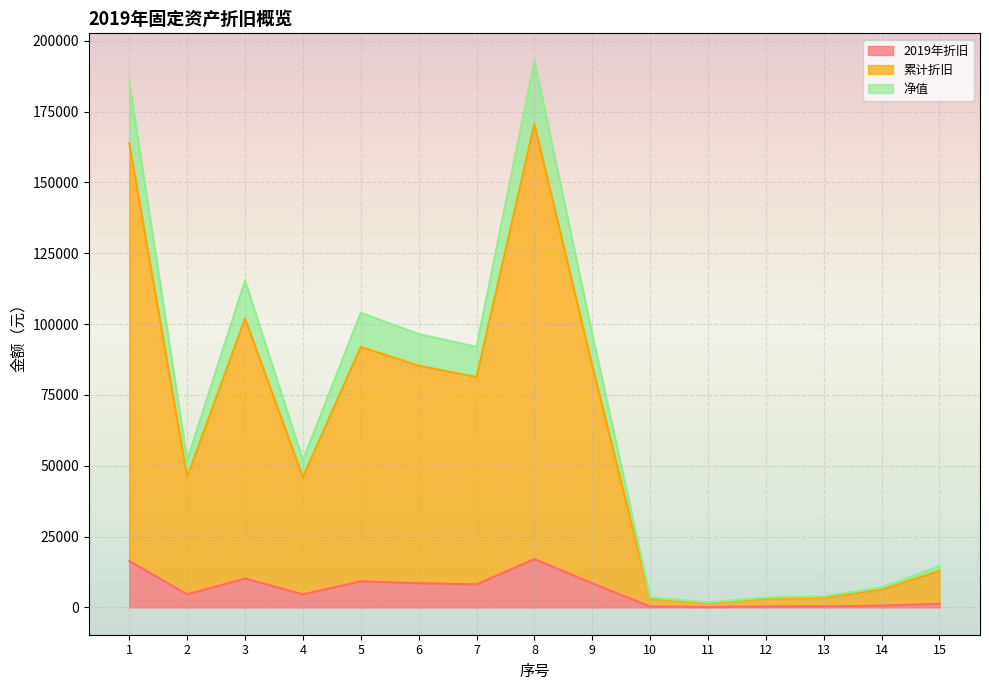

True or false: 净值 has more than 0 points higher than both neighbors.

True